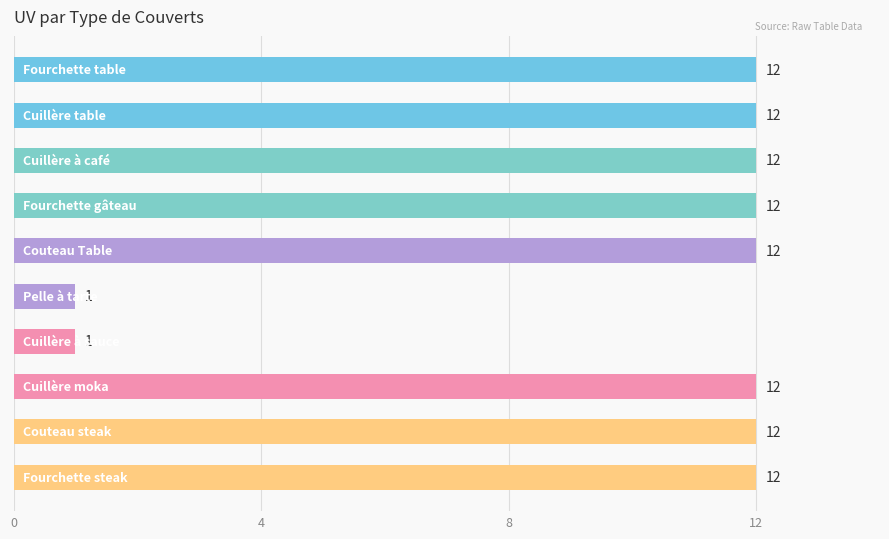

Reading bottom to top, transcribe all the data shown in this chart.

12	12	12	1	1	12	12	12	12	12